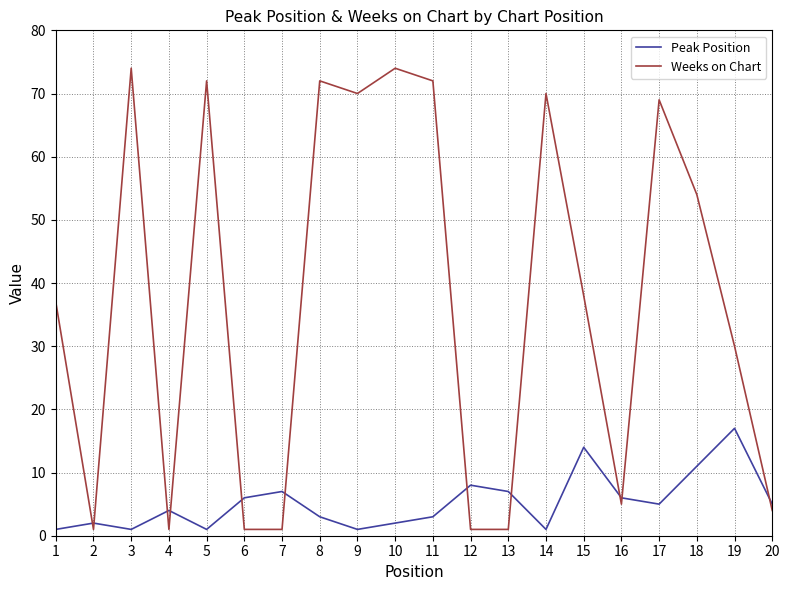

Reading right to left, list all the values displayed in this chart.

Peak Position: 5	17	11	5	6	14	1	7	8	3	2	1	3	7	6	1	4	1	2	1
Weeks on Chart: 4	30	54	69	5	38	70	1	1	72	74	70	72	1	1	72	1	74	1	37